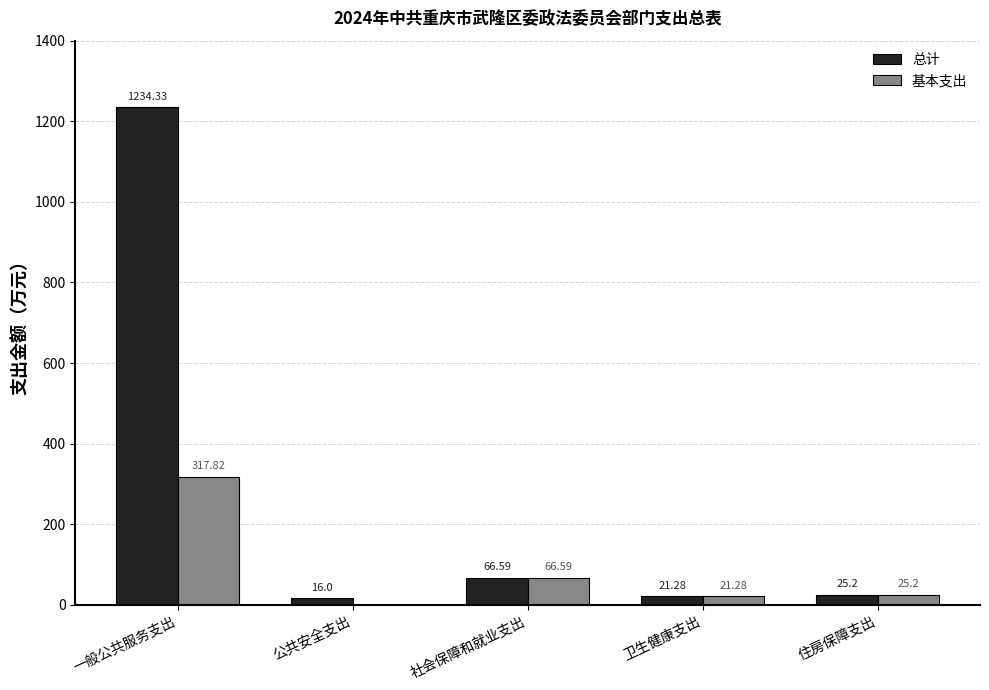

Which series has the largest total across all categories?

总计